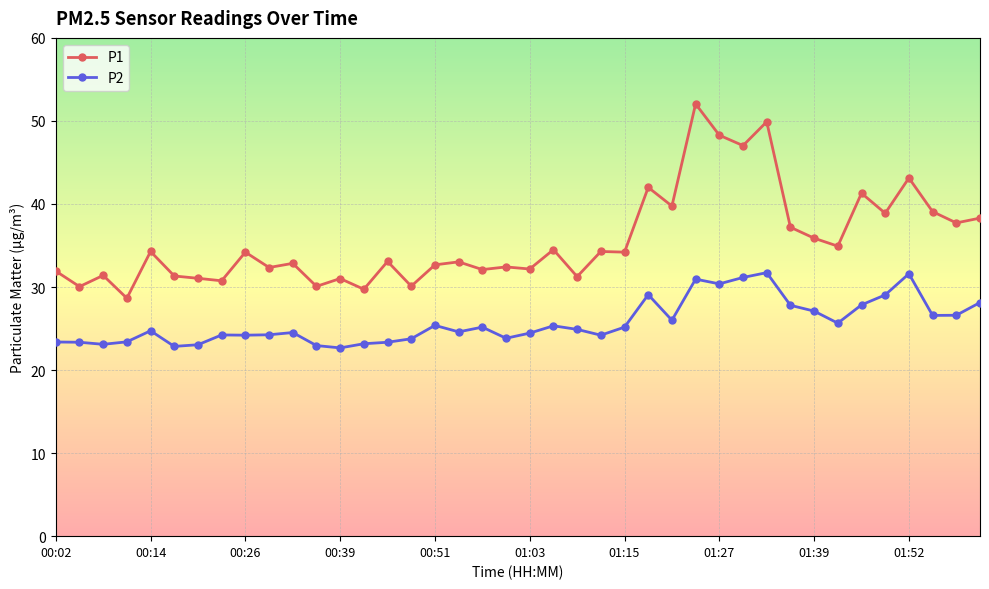

True or false: P1 has more than 2 points higher than both neighbors.

True